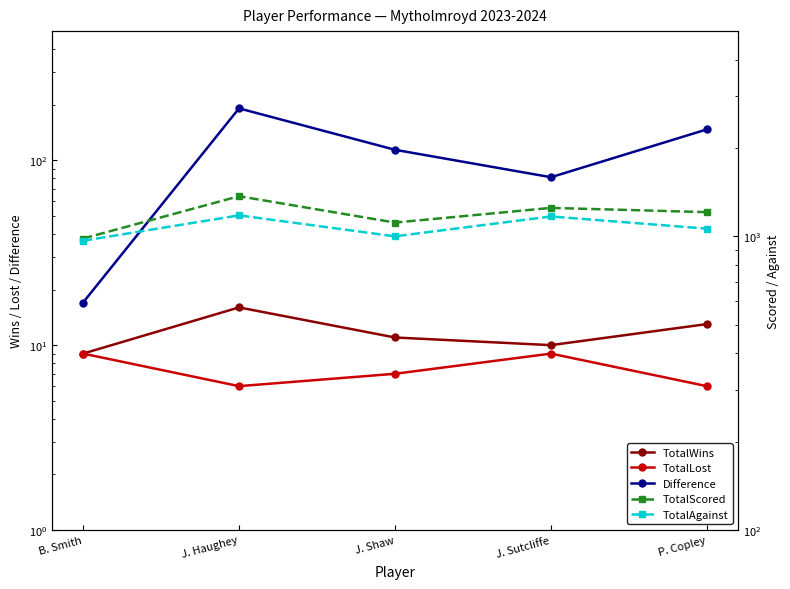

How many data points in TotalLost are less than 7?

2